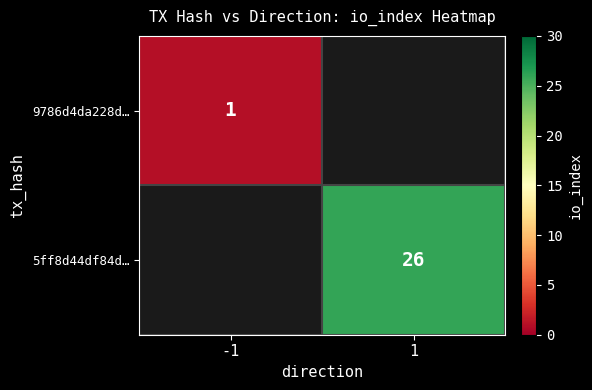

Is the value of 5ff8d44df84d… at 1 greater than the value of 9786d4da228d… at -1?

Yes